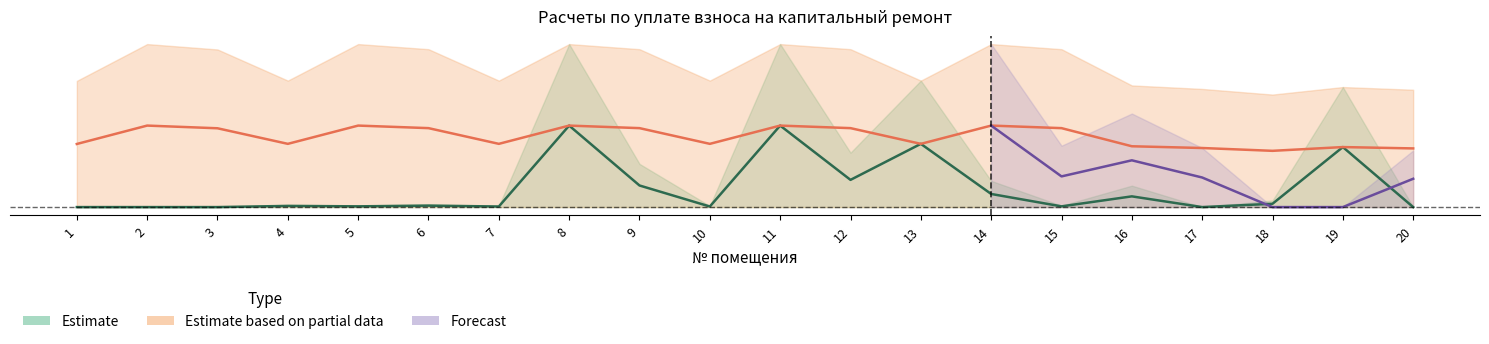

At which category is the sum across all series the highest?

8